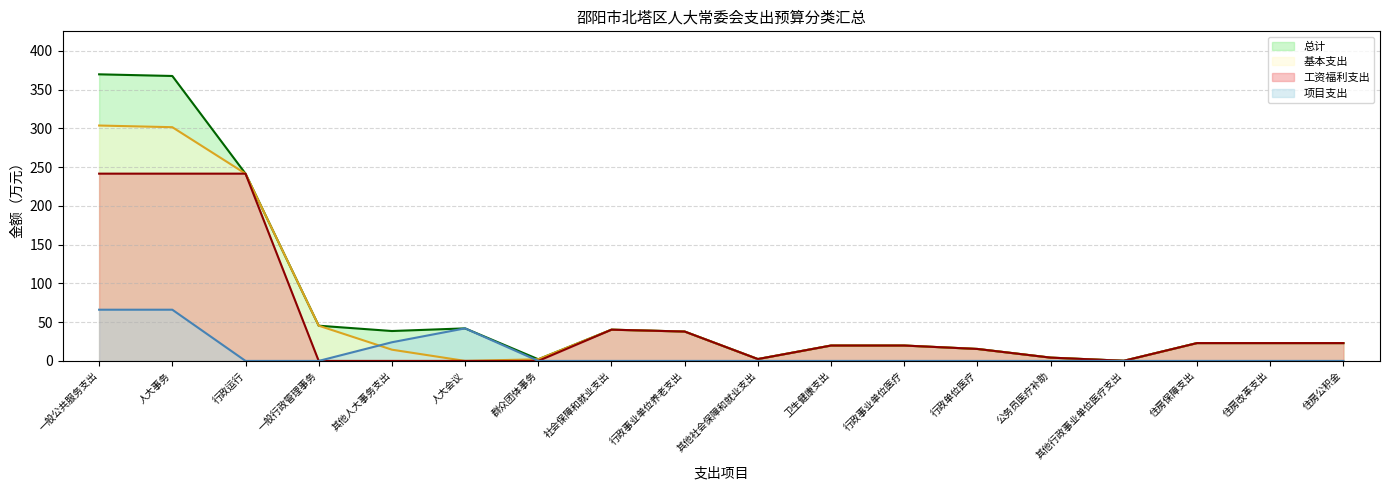

List the labels in order of 项目支出 value, largest first.

一般公共服务支出, 人大事务, 人大会议, 其他人大事务支出, 行政运行, 一般行政管理事务, 群众团体事务, 社会保障和就业支出, 行政事业单位养老支出, 其他社会保障和就业支出, 卫生健康支出, 行政事业单位医疗, 行政单位医疗, 公务员医疗补助, 其他行政事业单位医疗支出, 住房保障支出, 住房改革支出, 住房公积金